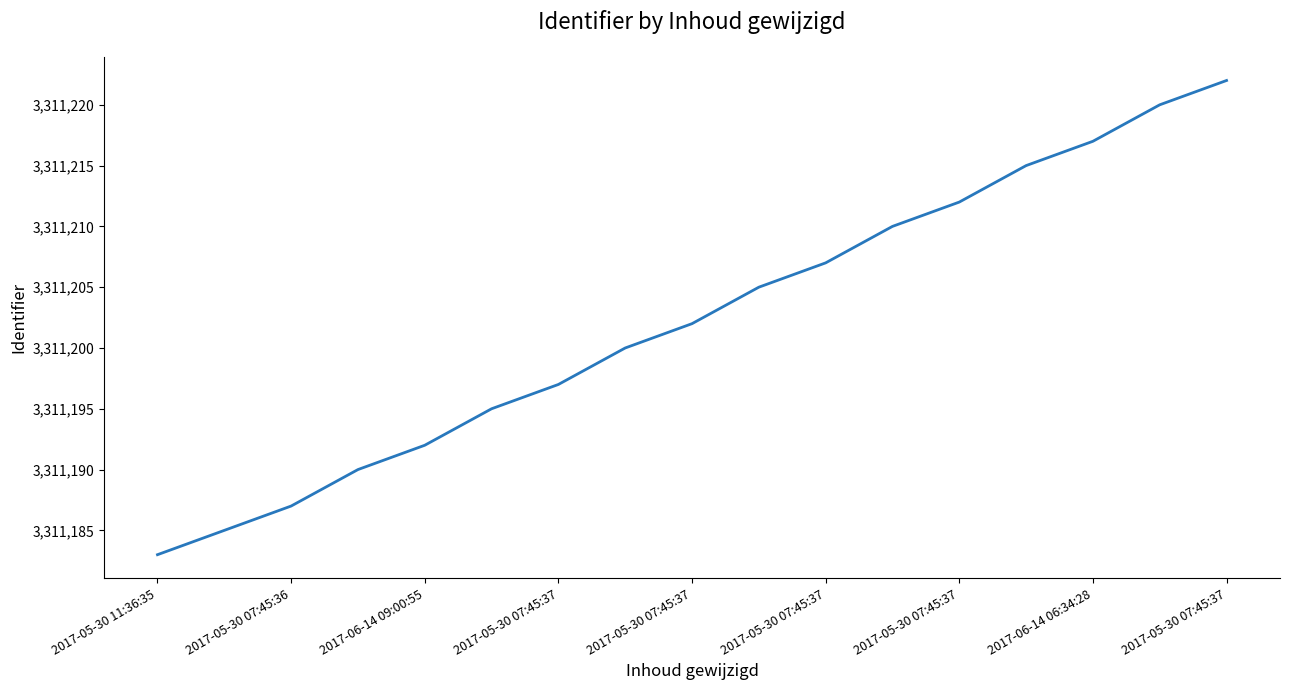

What is the smallest value displayed?

3311183